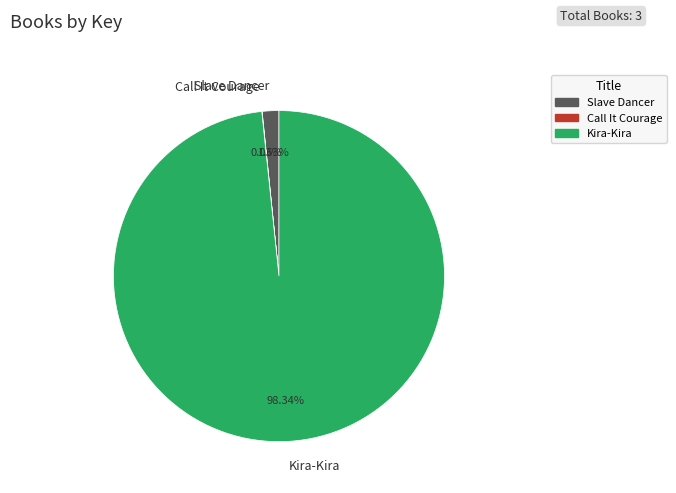

What percentage do Kira-Kira and Slave Dancer together represent?

100.0%